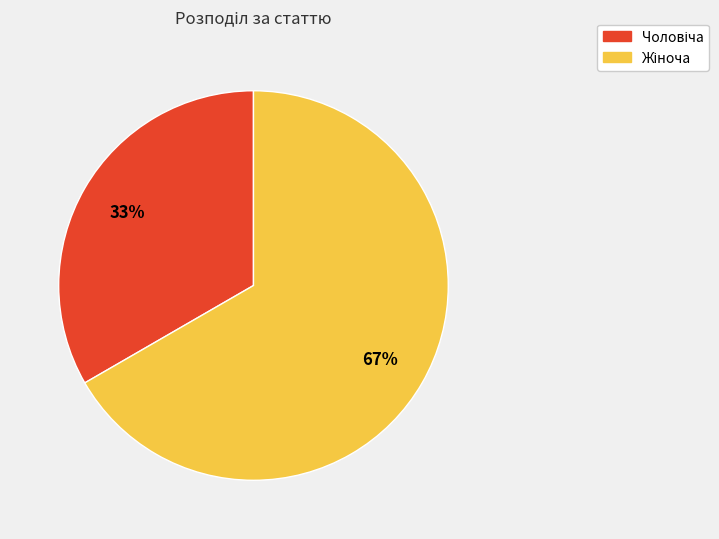

To the nearest percent, what is the average slice percentage?

50%